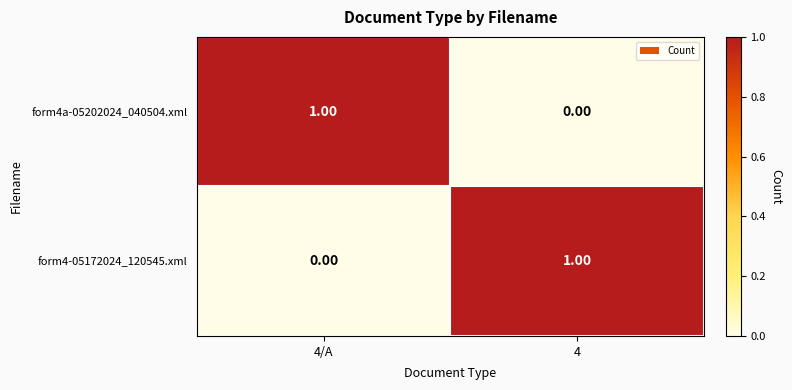

At 4/A, list the series in order from largest to smallest.

form4a-05202024_040504.xml, form4-05172024_120545.xml